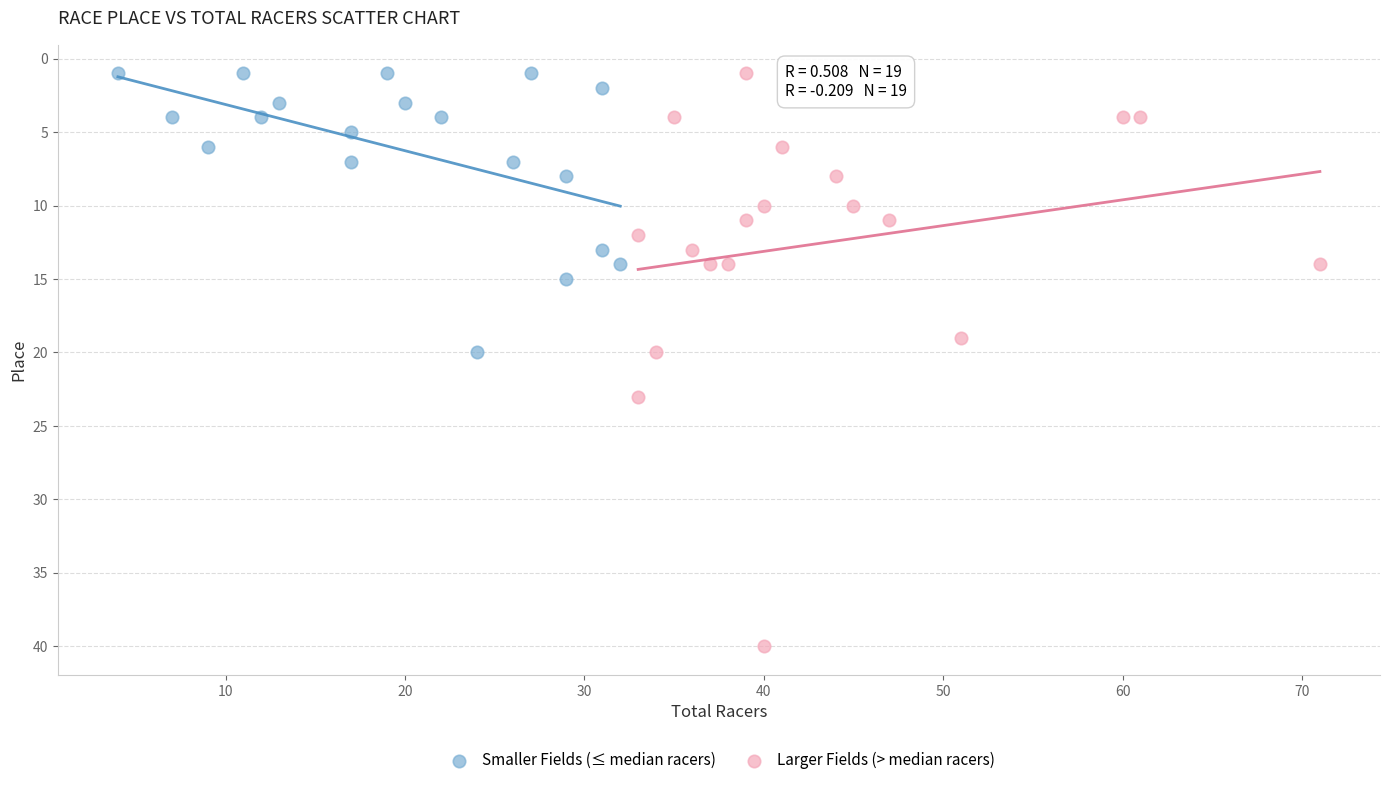

Which series has the widest spread of Y values?

Larger Fields (> median racers)